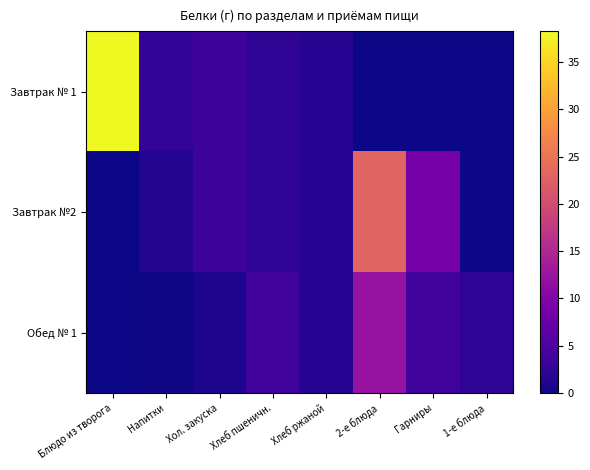

What is the greatest value displayed?

38.2